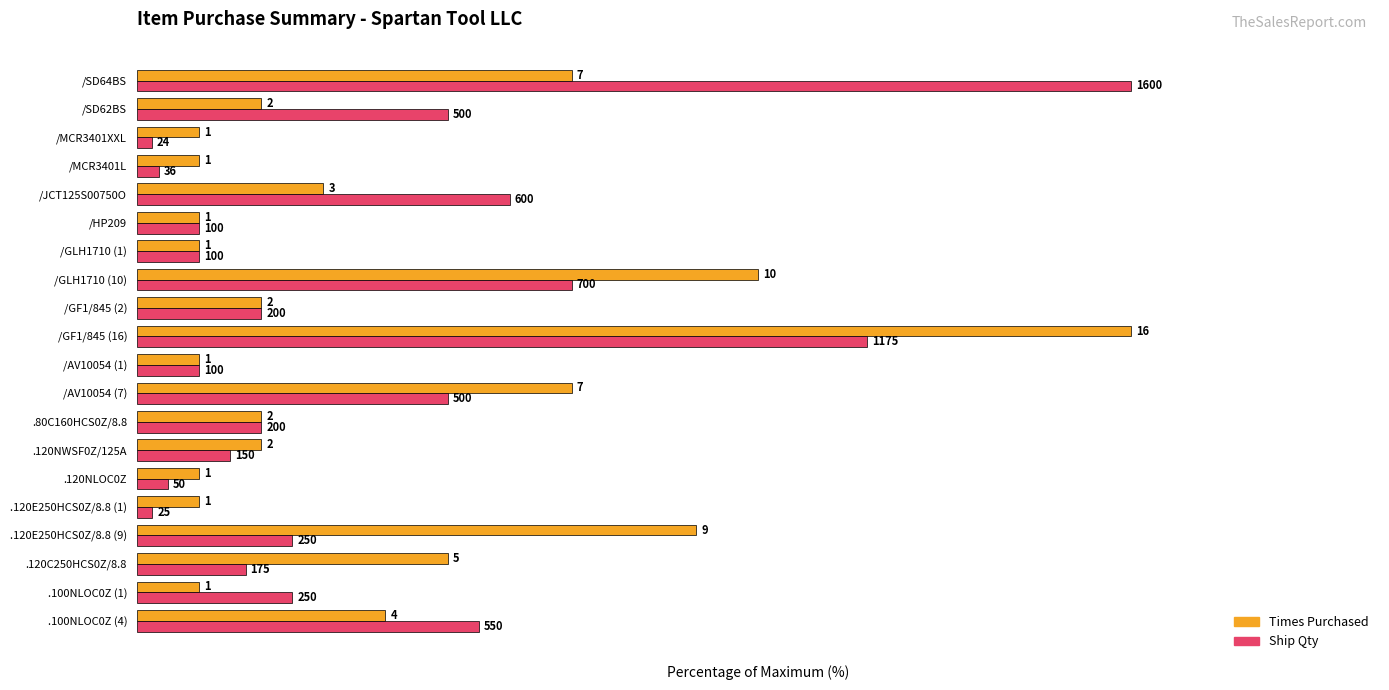

What are all the series names shown in the legend?

Times Purchased, Ship Qty